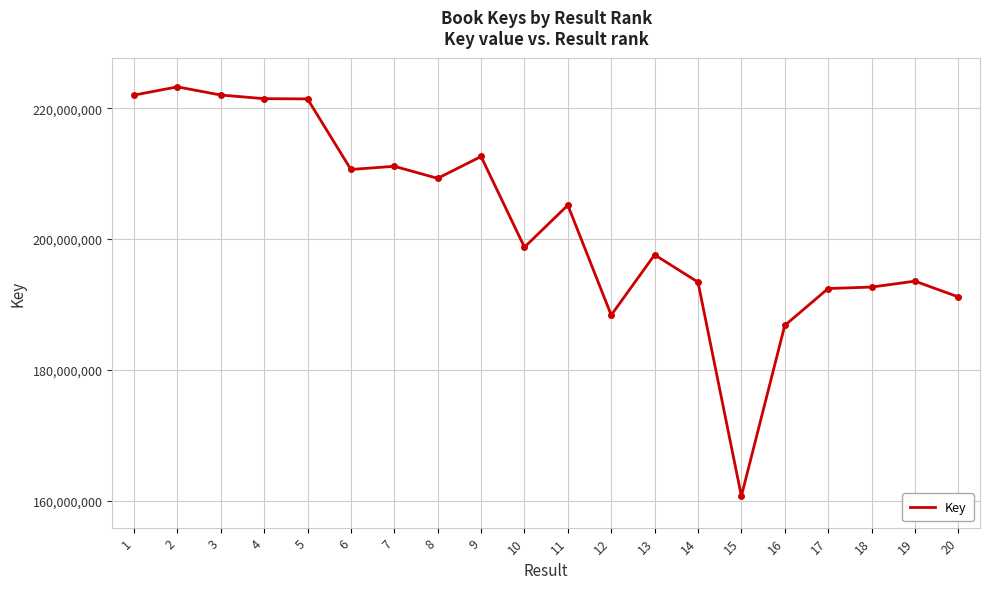

Is it true that the value at 4 is 319112988?

False